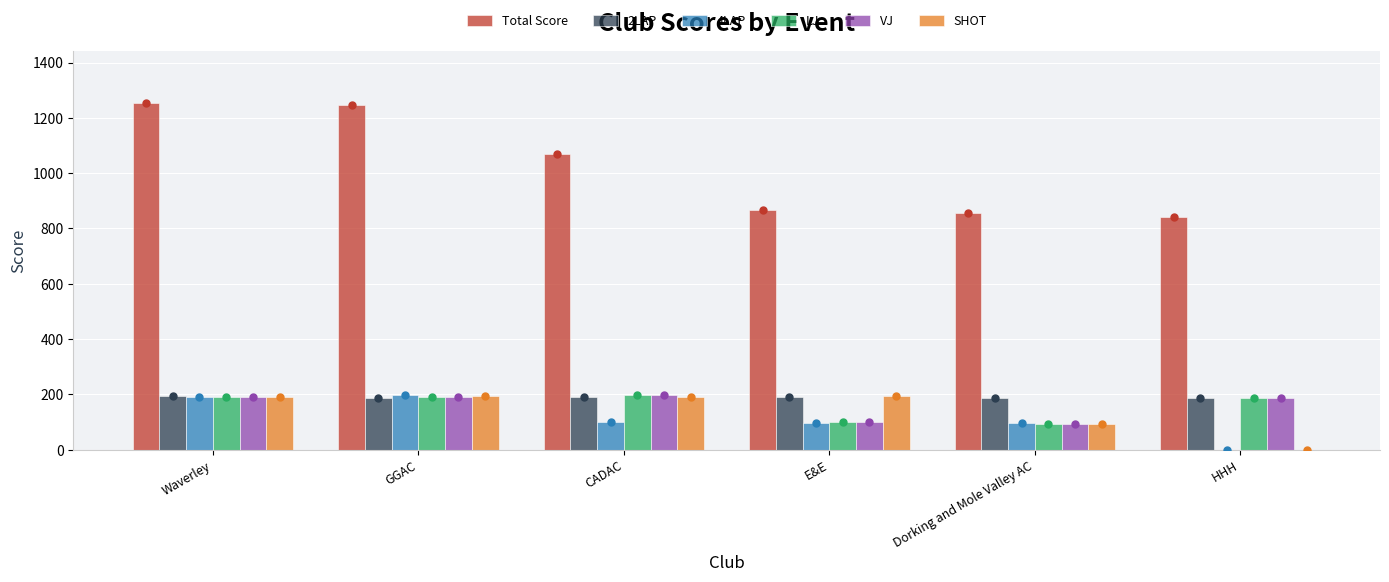

Which series contains the lowest Y value?

4LAP